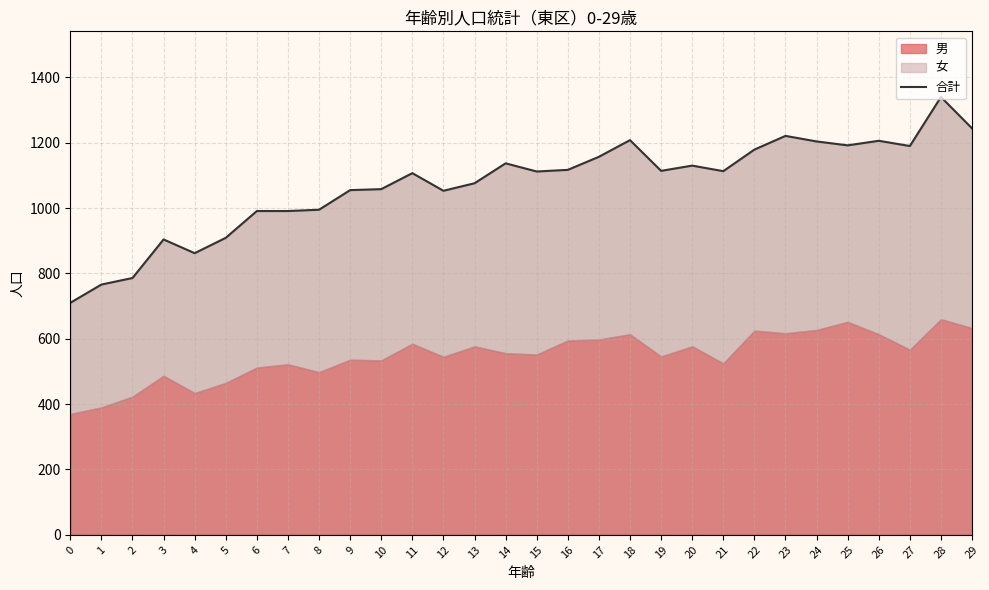

How many data points does each series have?

30